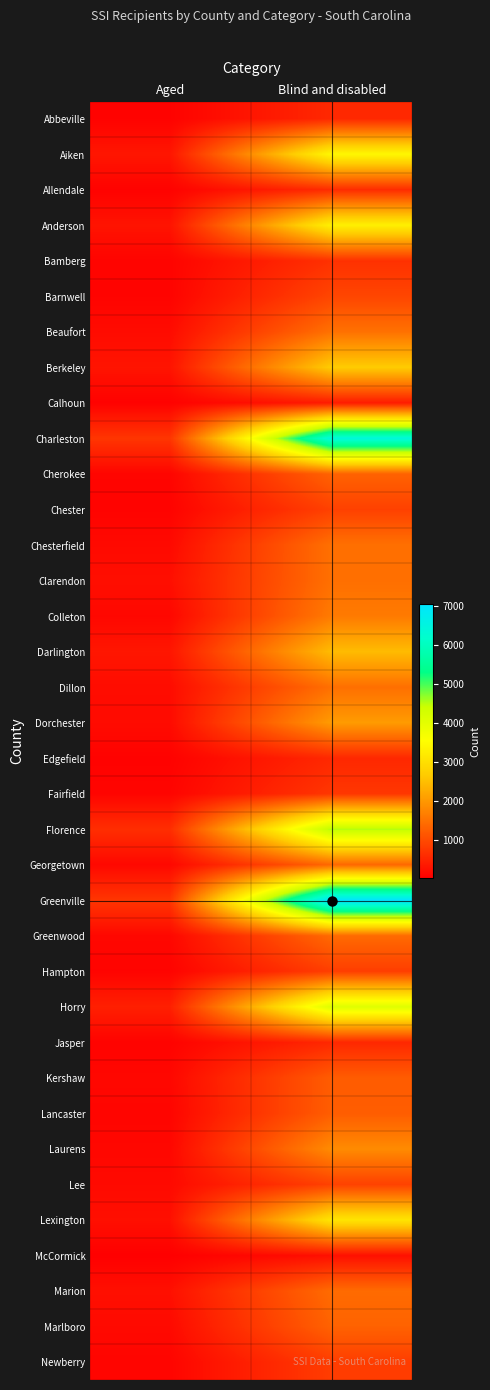

Reading left to right, transcribe all the data shown in this chart.

Abbeville: Aged=85	Blind and disabled=569
Aiken: Aged=335	Blind and disabled=3421
Allendale: Aged=84	Blind and disabled=619
Anderson: Aged=303	Blind and disabled=3292
Bamberg: Aged=104	Blind and disabled=683
Barnwell: Aged=100	Blind and disabled=946
Beaufort: Aged=209	Blind and disabled=1510
Berkeley: Aged=309	Blind and disabled=2679
Calhoun: Aged=76	Blind and disabled=407
Charleston: Aged=740	Blind and disabled=6408
Cherokee: Aged=119	Blind and disabled=1325
Chester: Aged=95	Blind and disabled=884
Chesterfield: Aged=179	Blind and disabled=1494
Clarendon: Aged=250	Blind and disabled=1492
Colleton: Aged=153	Blind and disabled=1624
Darlington: Aged=337	Blind and disabled=2462
Dillon: Aged=214	Blind and disabled=1484
Dorchester: Aged=200	Blind and disabled=2047
Edgefield: Aged=81	Blind and disabled=567
Fairfield: Aged=113	Blind and disabled=753
Florence: Aged=642	Blind and disabled=4533
Georgetown: Aged=161	Blind and disabled=1384
Greenville: Aged=744	Blind and disabled=7045
Greenwood: Aged=151	Blind and disabled=1418
Hampton: Aged=99	Blind and disabled=850
Horry: Aged=463	Blind and disabled=4088
Jasper: Aged=88	Blind and disabled=565
Kershaw: Aged=152	Blind and disabled=1238
Lancaster: Aged=120	Blind and disabled=1253
Laurens: Aged=147	Blind and disabled=1839
Lee: Aged=183	Blind and disabled=897
Lexington: Aged=257	Blind and disabled=3106
McCormick: Aged=47	Blind and disabled=257
Marion: Aged=261	Blind and disabled=1431
Marlboro: Aged=183	Blind and disabled=1317
Newberry: Aged=116	Blind and disabled=835